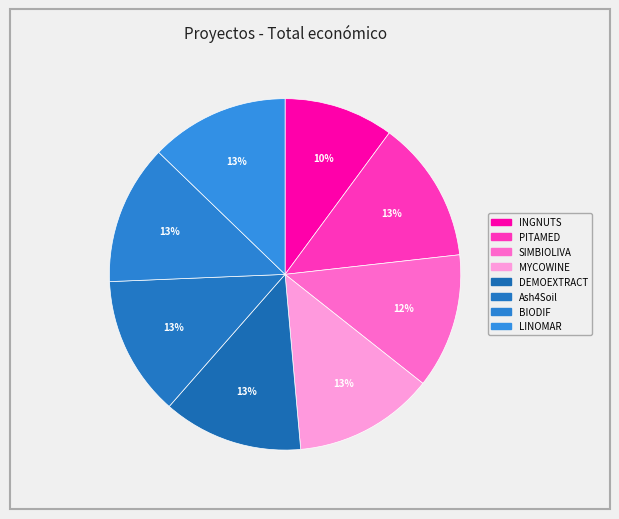

What percentage is the SIMBIOLIVA slice, to the nearest percent?

12%